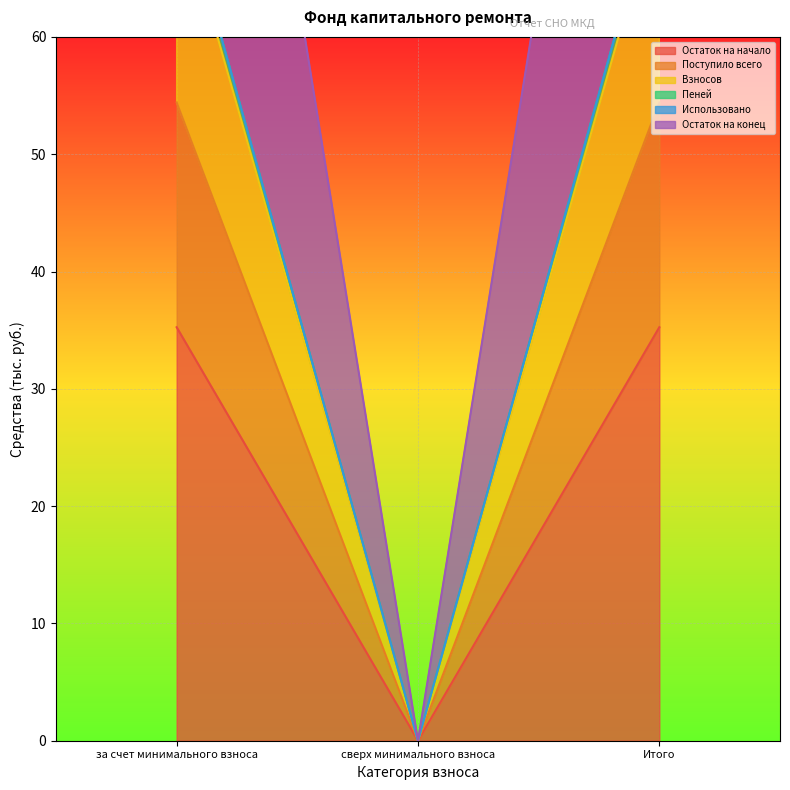

What is the difference between the Остаток на конец values at сверх минимального взноса and Итого?

73.6